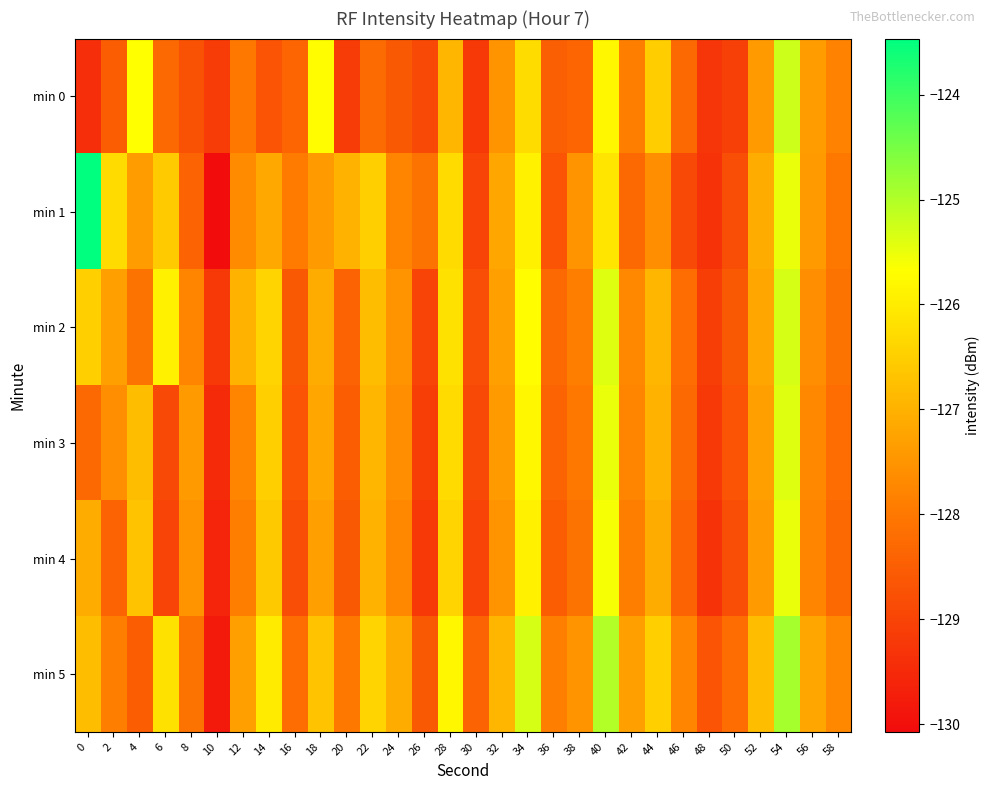

Reading right to left, list all the values displayed in this chart.

min 0: 58=-127.8	56=-127.4	54=-125.2	52=-127.4	50=-129.1	48=-129.3	46=-128.3	44=-126.5	42=-127.9	40=-125.8	38=-128.3	36=-128.5	34=-126.3	32=-127.5	30=-129.2	28=-126.9	26=-128.9	24=-128.6	22=-128.2	20=-129.2	18=-125.7	16=-128.3	14=-128.7	12=-128.0	10=-129.1	8=-128.7	6=-128.3	4=-125.7	2=-128.5	0=-129.4
min 1: 58=-128.0	56=-127.4	54=-125.5	52=-127.1	50=-128.8	48=-129.3	46=-128.9	44=-127.6	42=-128.3	40=-126.1	38=-127.5	36=-128.7	34=-125.9	32=-127.2	30=-129.0	28=-126.3	26=-128.1	24=-127.8	22=-126.5	20=-127.0	18=-127.4	16=-128.0	14=-127.1	12=-127.7	10=-130.1	8=-128.4	6=-126.6	4=-127.3	2=-126.3	0=-123.5
min 2: 58=-128.1	56=-127.6	54=-125.3	52=-127.2	50=-128.6	48=-129.1	46=-128.2	44=-126.9	42=-127.7	40=-125.4	38=-127.9	36=-128.3	34=-125.7	32=-127.3	30=-128.8	28=-126.2	26=-129.0	24=-127.5	22=-126.8	20=-128.4	18=-127.1	16=-128.6	14=-126.4	12=-127.0	10=-129.2	8=-127.8	6=-125.9	4=-128.1	2=-127.3	0=-126.5
min 3: 58=-128.2	56=-127.7	54=-125.4	52=-127.3	50=-128.7	48=-129.2	46=-128.3	44=-127.0	42=-127.8	40=-125.5	38=-128.0	36=-128.4	34=-125.8	32=-127.4	30=-128.9	28=-126.3	26=-129.1	24=-127.6	22=-126.9	20=-128.5	18=-127.2	16=-128.7	14=-126.5	12=-127.8	10=-129.5	8=-127.4	6=-128.9	4=-126.8	2=-127.6	0=-128.3
min 4: 58=-128.3	56=-127.8	54=-125.5	52=-127.4	50=-128.8	48=-129.3	46=-128.4	44=-127.1	42=-127.9	40=-125.6	38=-128.1	36=-128.5	34=-125.9	32=-127.5	30=-129.0	28=-126.4	26=-129.2	24=-127.7	22=-127.0	20=-128.6	18=-127.3	16=-128.8	14=-126.6	12=-127.9	10=-129.6	8=-127.5	6=-129.0	4=-126.7	2=-128.4	0=-127.1
min 5: 58=-127.7	56=-127.2	54=-124.9	52=-126.8	50=-128.2	48=-128.7	46=-127.8	44=-126.5	42=-127.3	40=-125.0	38=-127.5	36=-127.9	34=-125.3	32=-126.9	30=-128.4	28=-125.8	26=-128.6	24=-127.1	22=-126.4	20=-128.0	18=-126.7	16=-128.2	14=-126.0	12=-127.3	10=-129.8	8=-128.1	6=-126.2	4=-128.5	2=-127.9	0=-126.8